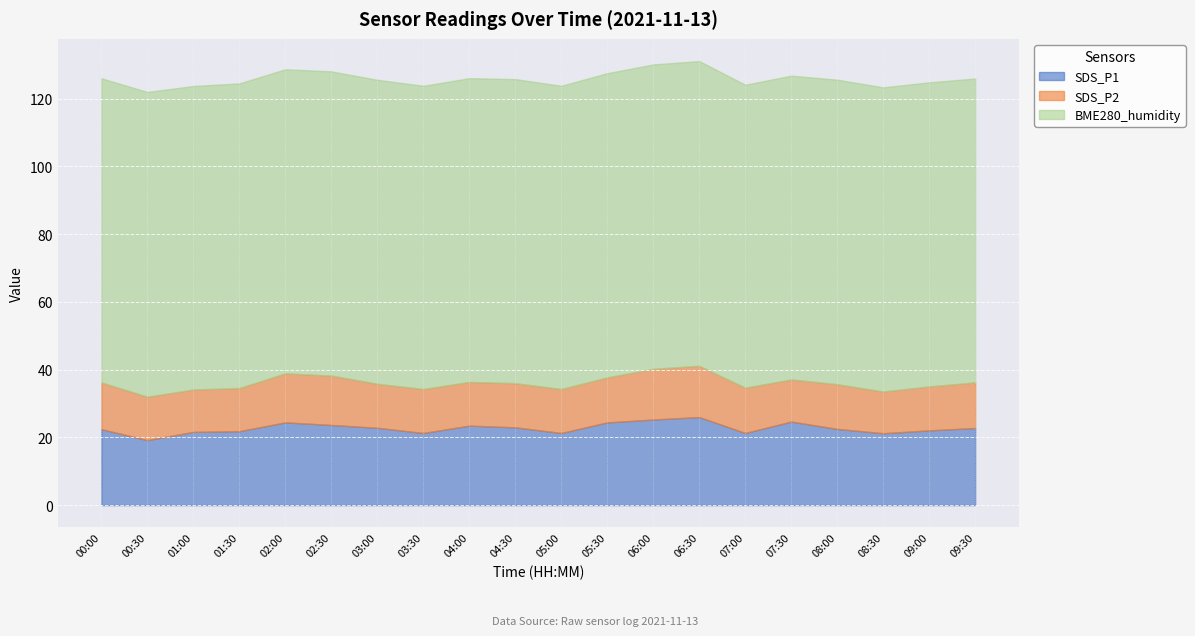

True or false: BME280_humidity and SDS_P1 cross at least once.

False